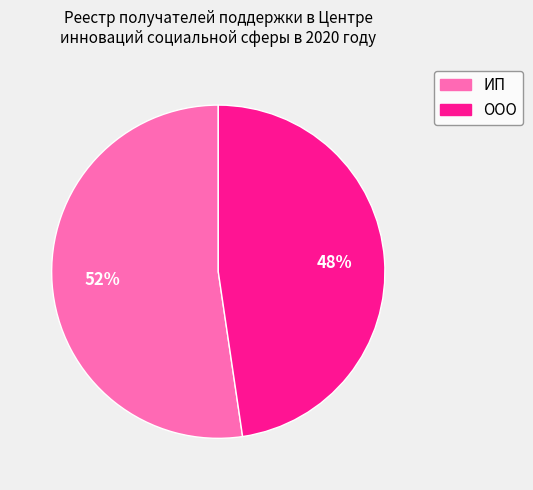

Combined, do ООО and ИП account for over 50%?

Yes